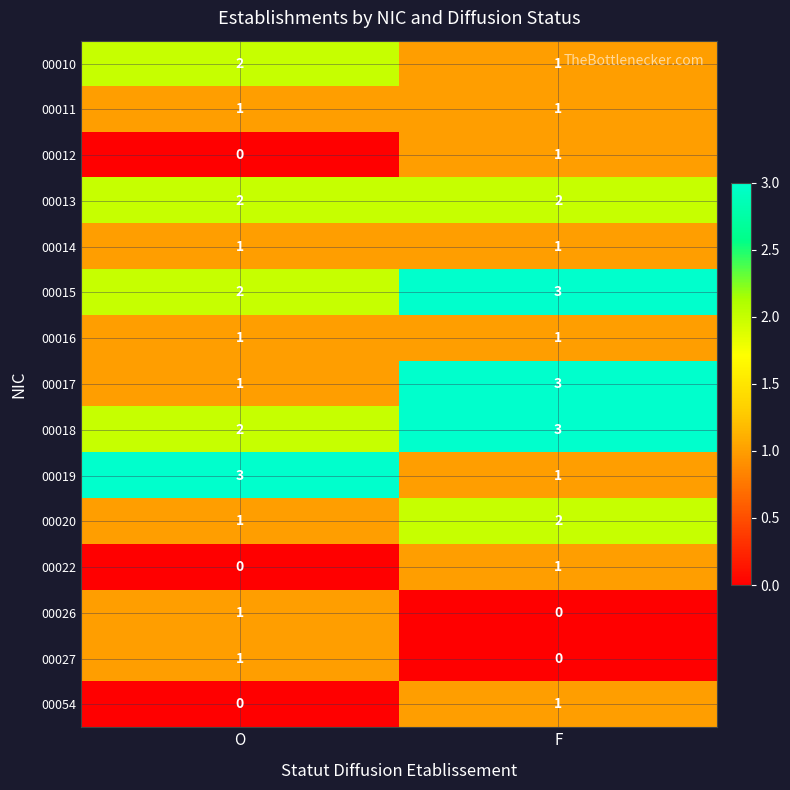

Reading right to left, transcribe all the data shown in this chart.

00010: F=1	O=2
00011: F=1	O=1
00012: F=1	O=0
00013: F=2	O=2
00014: F=1	O=1
00015: F=3	O=2
00016: F=1	O=1
00017: F=3	O=1
00018: F=3	O=2
00019: F=1	O=3
00020: F=2	O=1
00022: F=1	O=0
00026: F=0	O=1
00027: F=0	O=1
00054: F=1	O=0